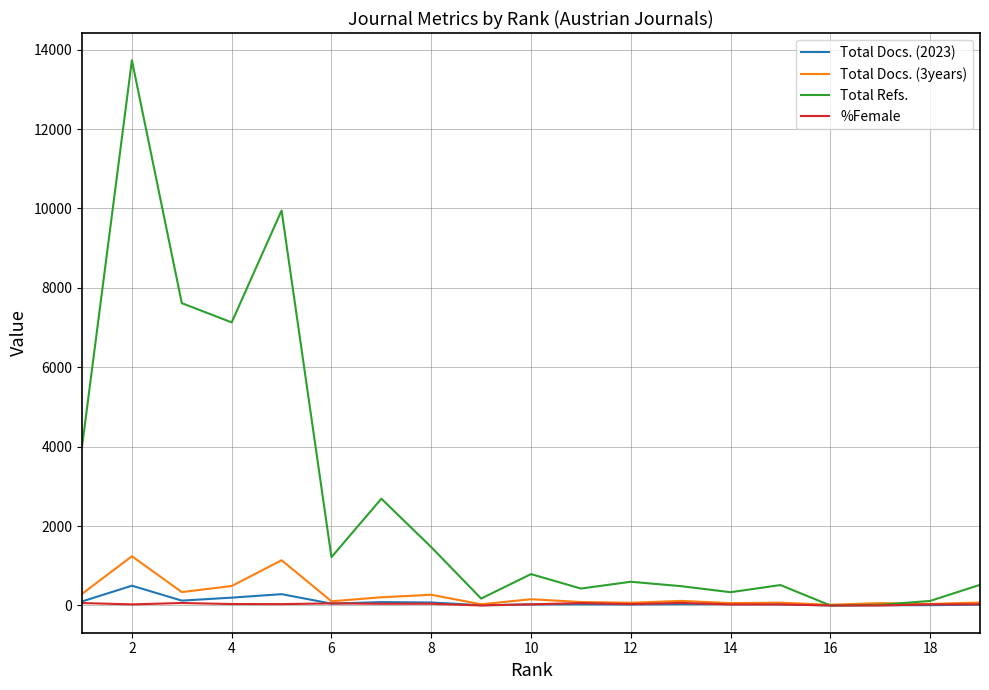

What is the maximum value shown in the chart?

13733